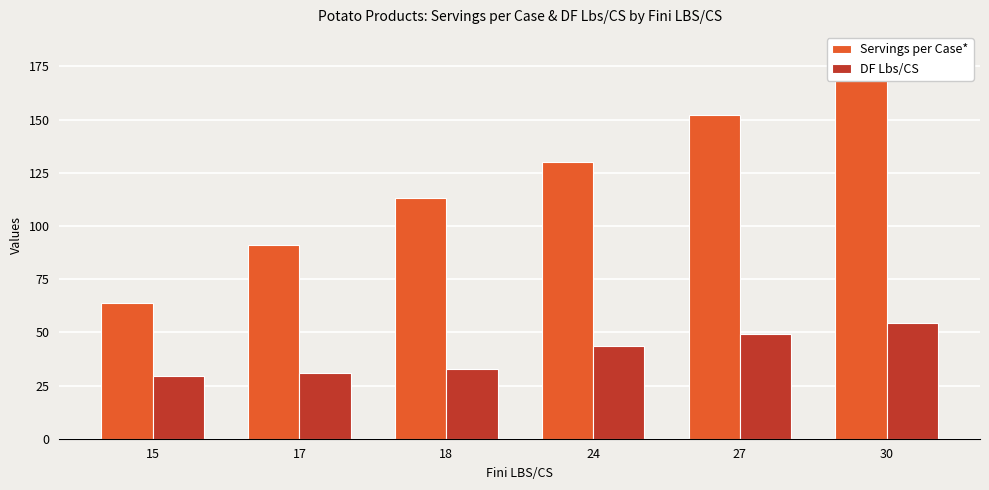

Reading left to right, list all the values displayed in this chart.

Servings per Case*: 15=64.0	17=91.0	18=113.0	24=130.0	27=152.0	30=182.0
DF Lbs/CS: 15=29.4	17=30.9	18=32.7	24=43.6	27=49.1	30=54.5